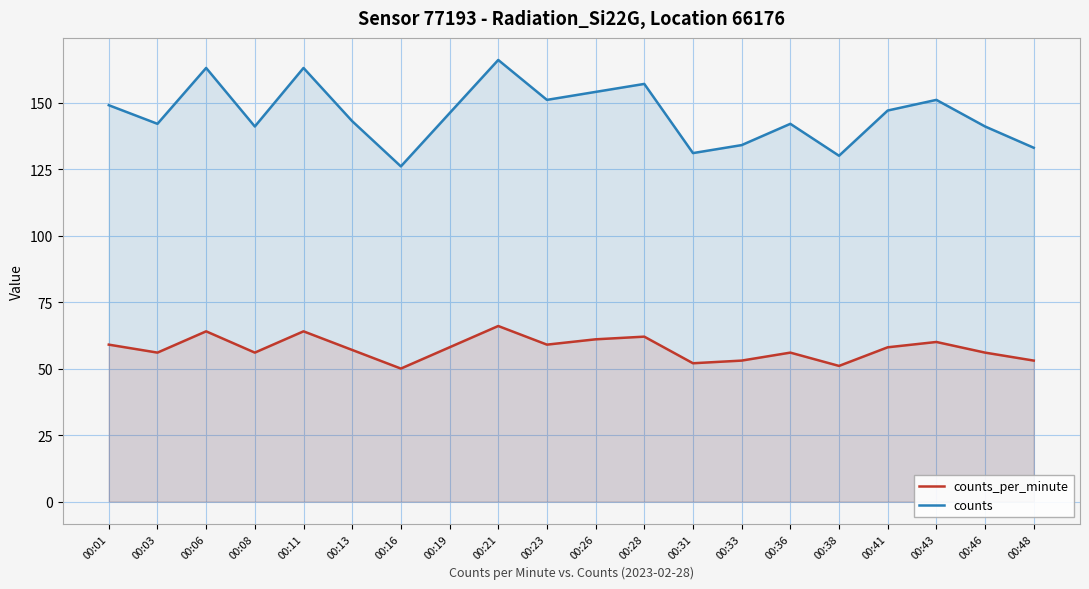

What is the difference between the highest and lowest values at 00:31?

79